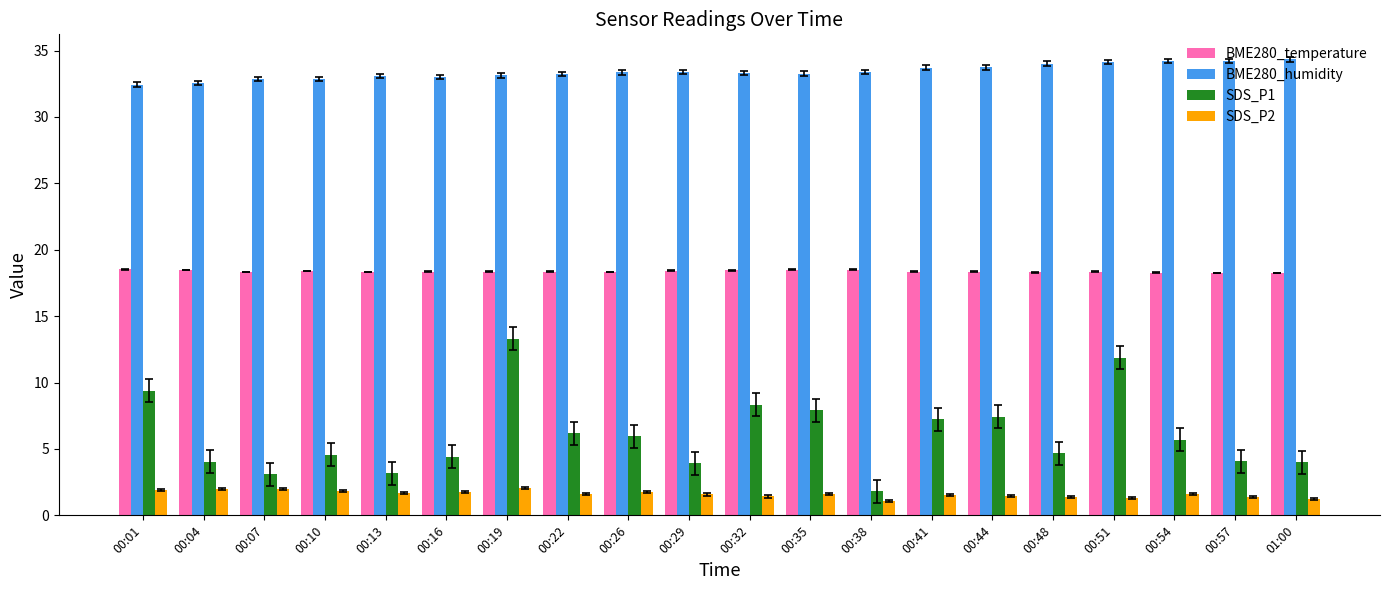

Which series has the largest range (max minus min)?

SDS_P1